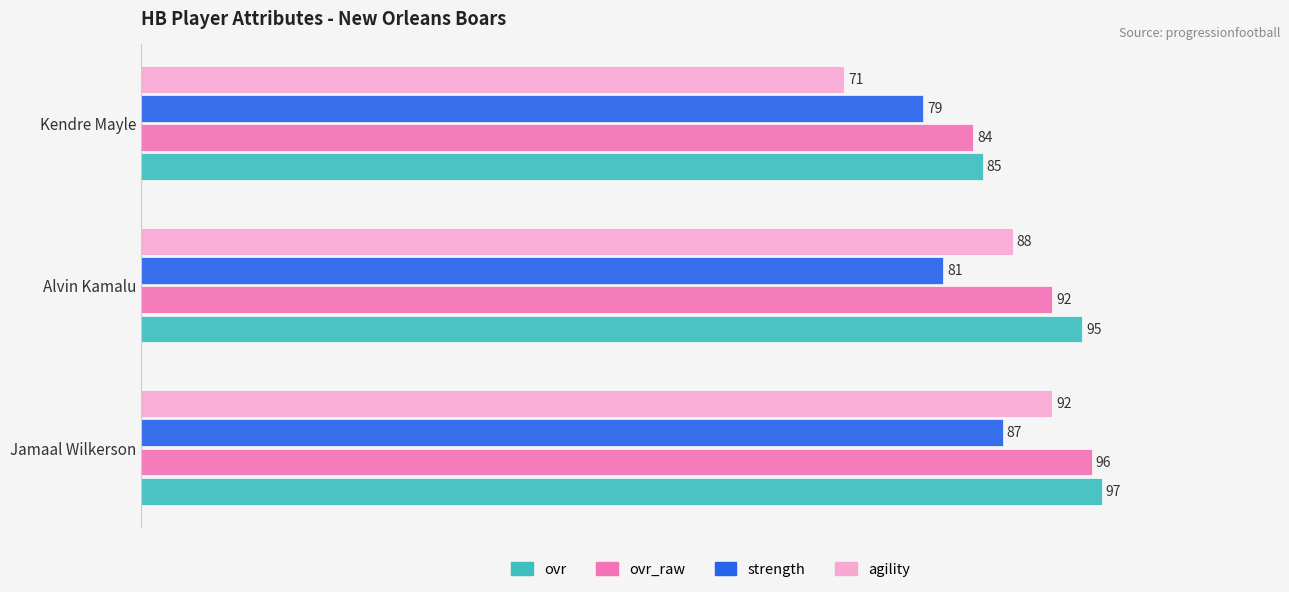

Rank the series by their maximum value, from lowest to highest.

strength, agility, ovr_raw, ovr